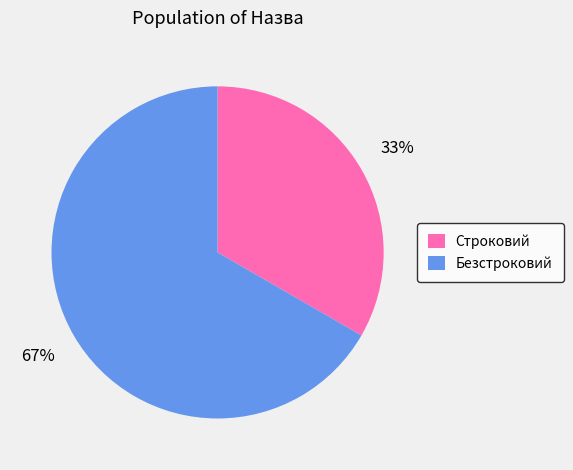

Is the sum of Строковий and Безстроковий greater than half?

Yes